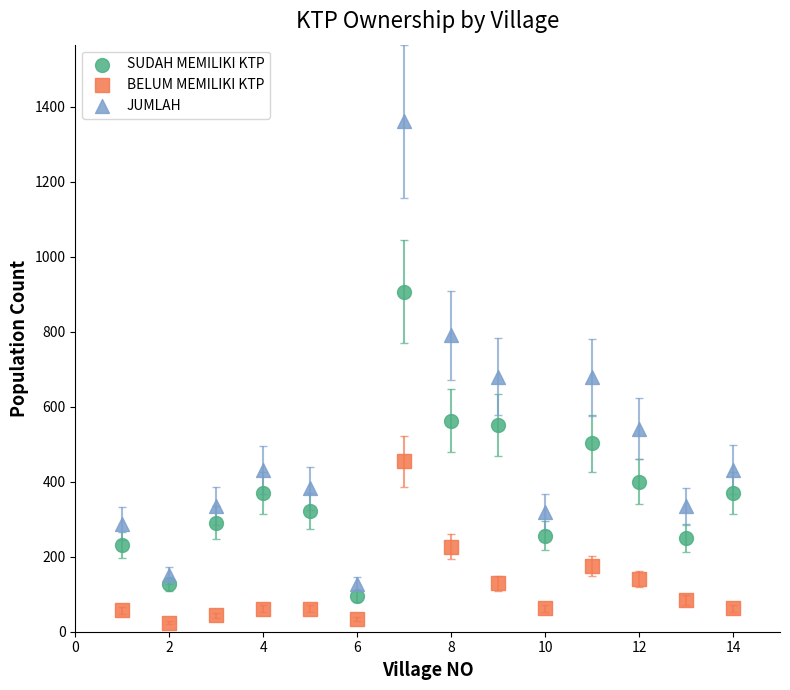

In the JUMLAH series, what Y value is closest to 744?

790